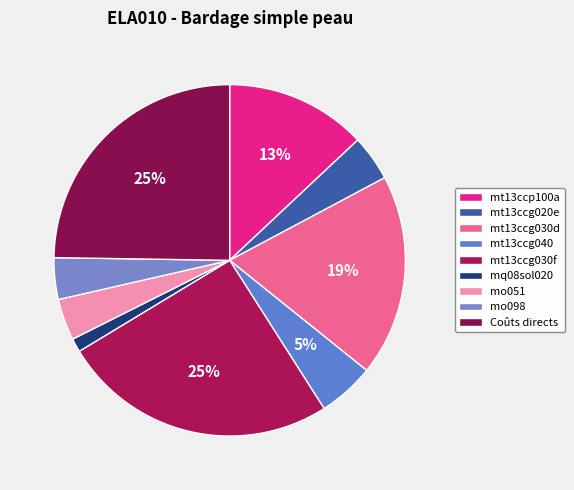

Is mt13ccg040 the majority of the pie?

No